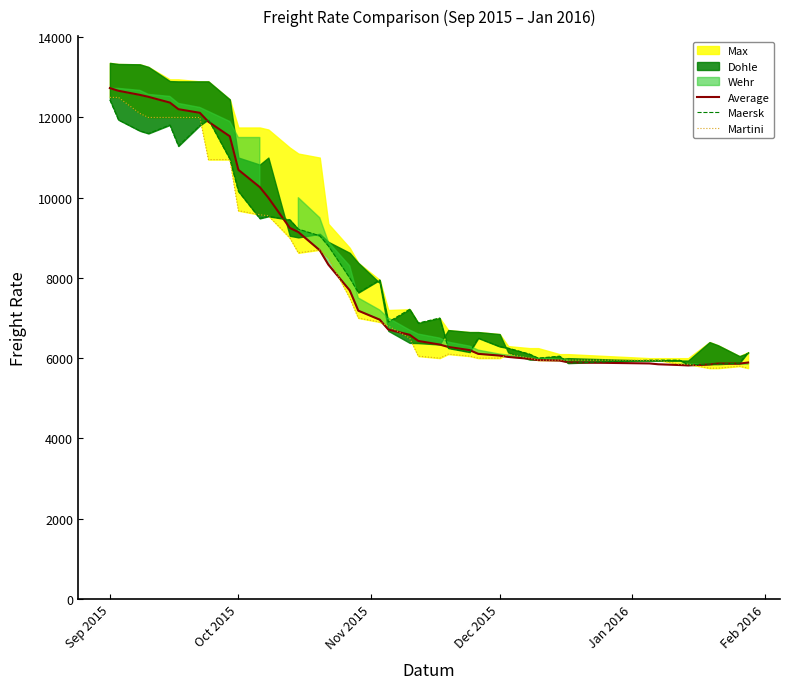

What is the minimum value for Average?

5818